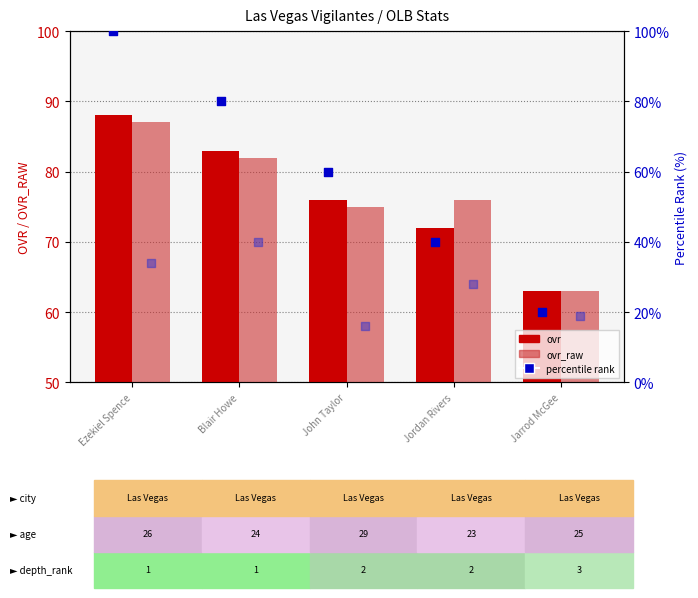

Is the value of percentile rank within group at Ezekiel Spence greater than the value of speed (offset) at Jarrod McGee?

Yes